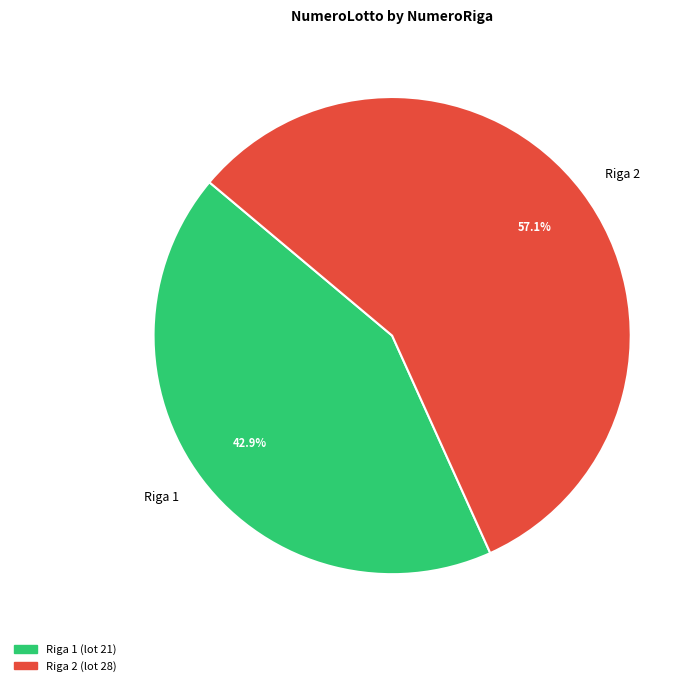

To the nearest percent, what is the difference between the Riga 2 and Riga 1 slice percentages?

14%